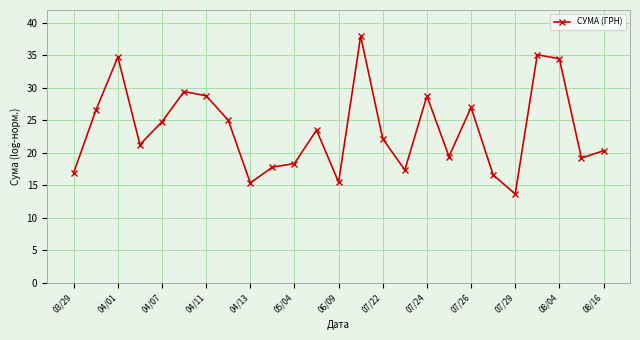

What is the value of the 15th point from the left?

22.2